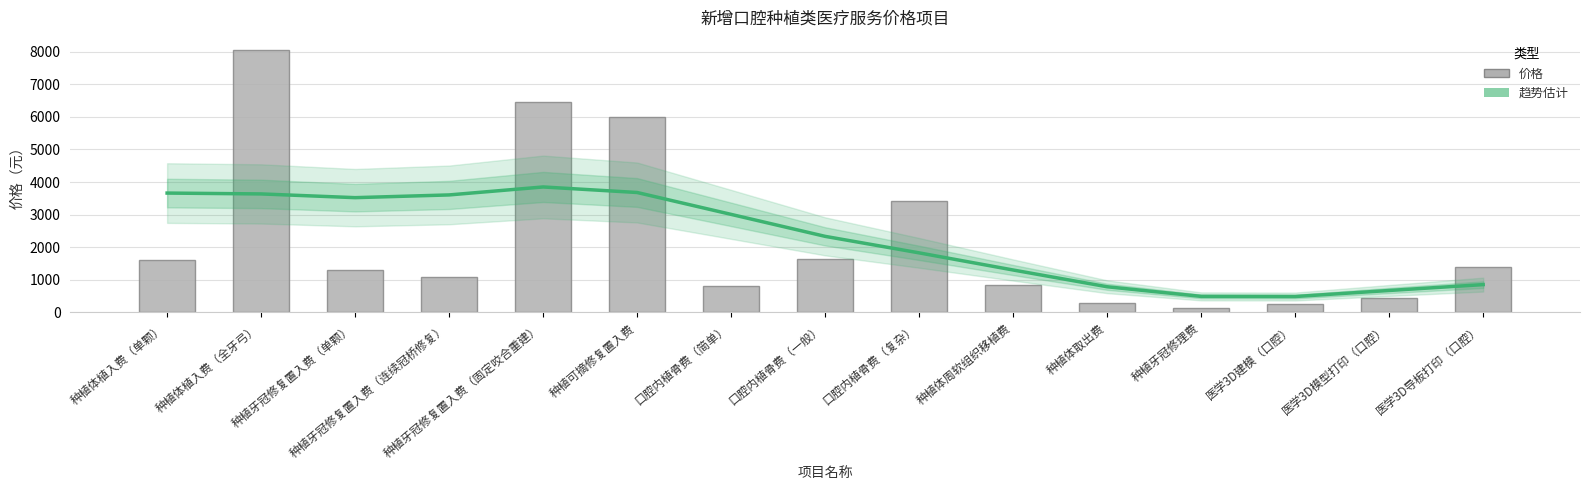

What is the maximum value shown in the chart?

8050.0